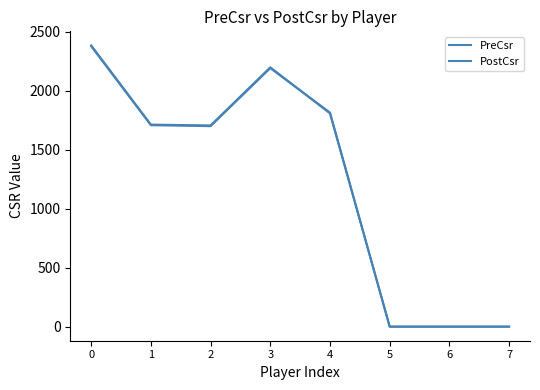

Which series has the largest range (max minus min)?

PostCsr